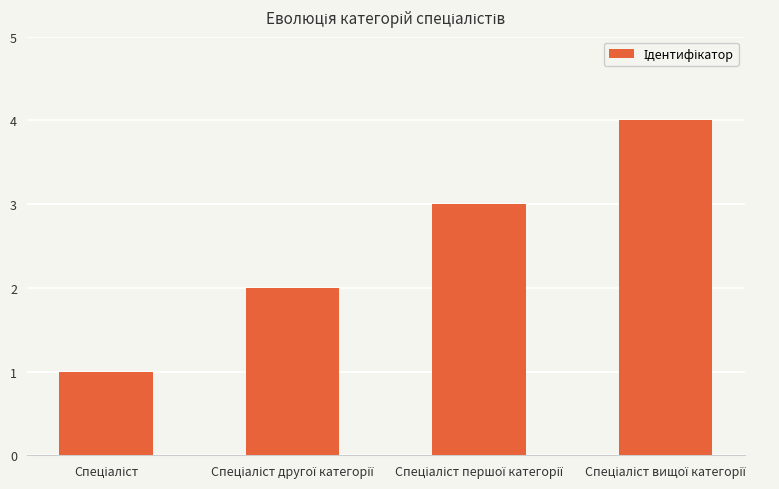

What is the value of the 1st bar from the left?

1